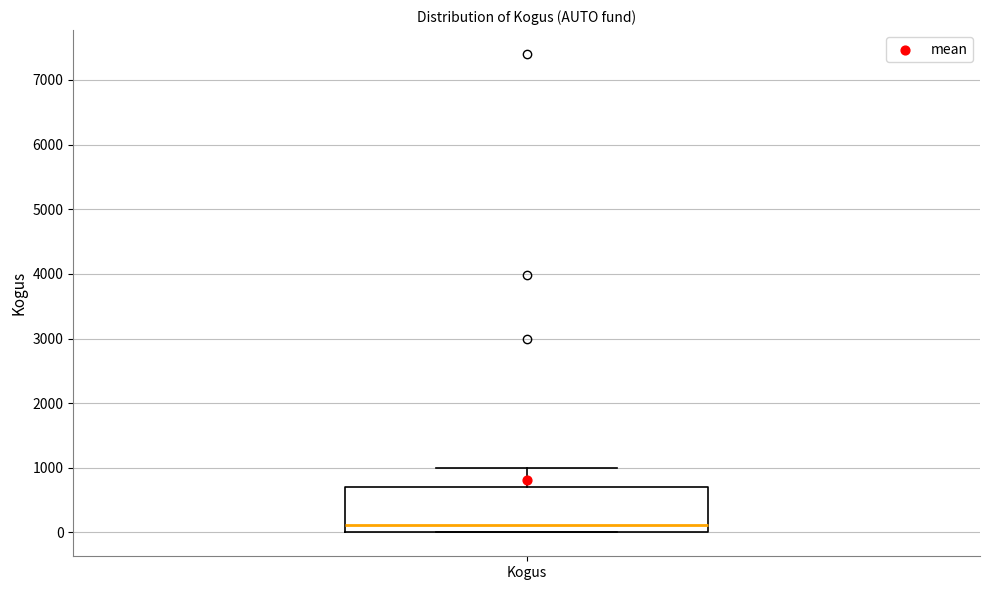

Where is the upper edge of the box for Kogus on the y-axis? The values are not printed on the chart, so give them approximately, as read against the axis.

700